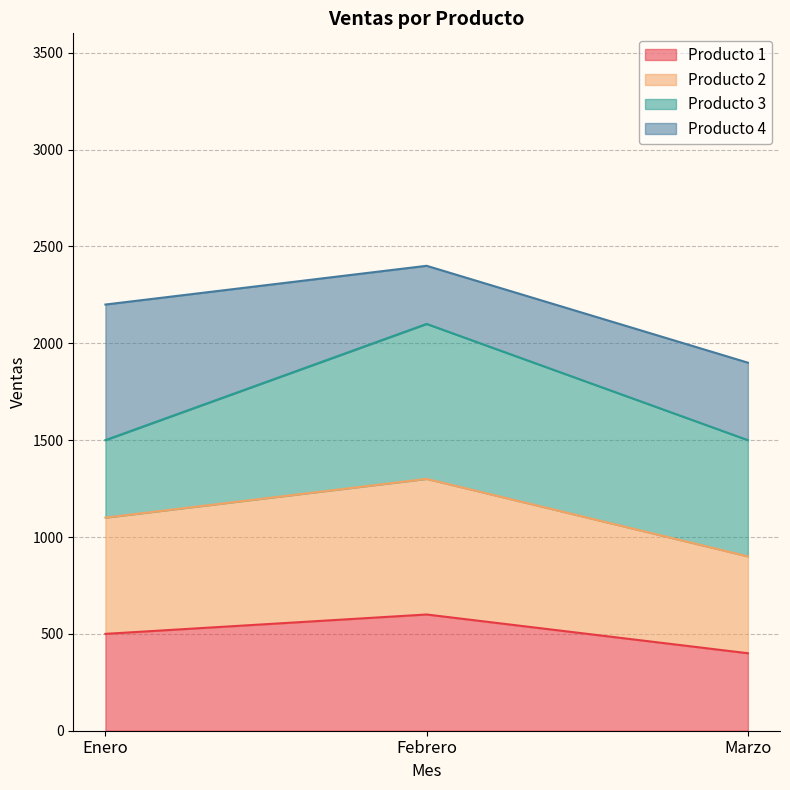

Reading right to left, list the values for the Producto 1 series.

Marzo=400	Febrero=600	Enero=500